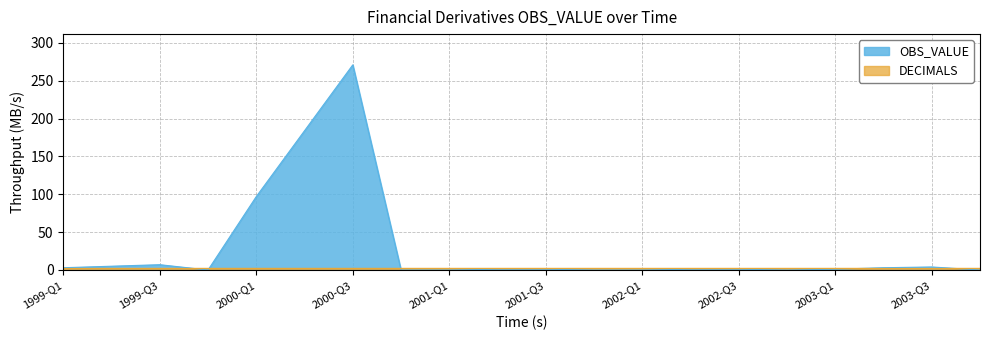

True or false: OBS_VALUE has more than 2 interior local peaks.

True